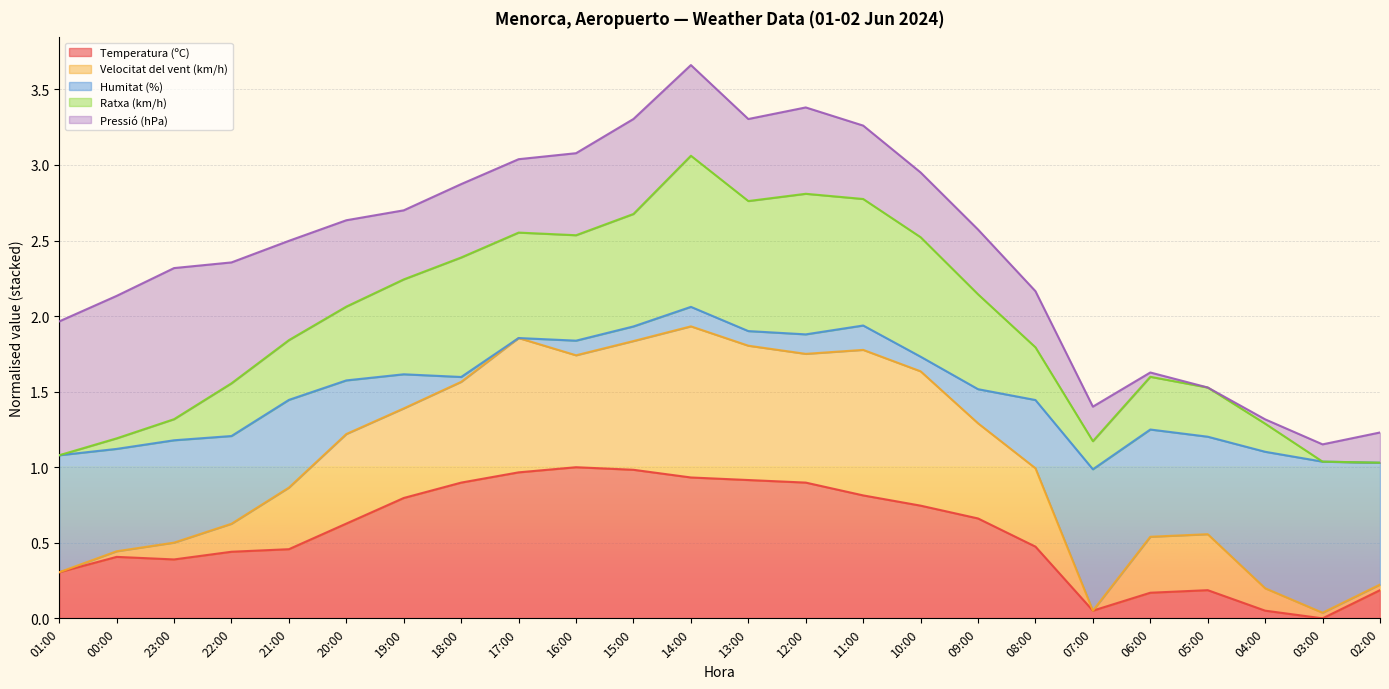

What are all the series names shown in the legend?

Temperatura (ºC), Velocitat del vent (km/h), Humitat (%), Ratxa (km/h), Pressió (hPa)